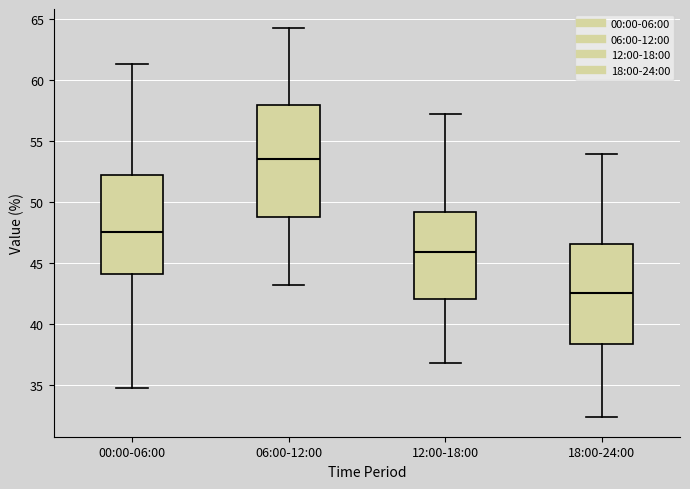

Reading left to right, transcribe this box plot: for each box, give where its median line is, the range the box spans, and where its two whiskers end, as read against the y-axis. The values are not printed on the chart, so give them approximately, as read against the axis.

00:00-06:00: median 47.5, box 44.0 to 52.5, whiskers 35.0 to 61.5
06:00-12:00: median 53.5, box 49.0 to 58.0, whiskers 43.0 to 64.0
12:00-18:00: median 46.0, box 42.0 to 49.0, whiskers 37.0 to 57.0
18:00-24:00: median 42.5, box 38.5 to 46.5, whiskers 32.5 to 54.0